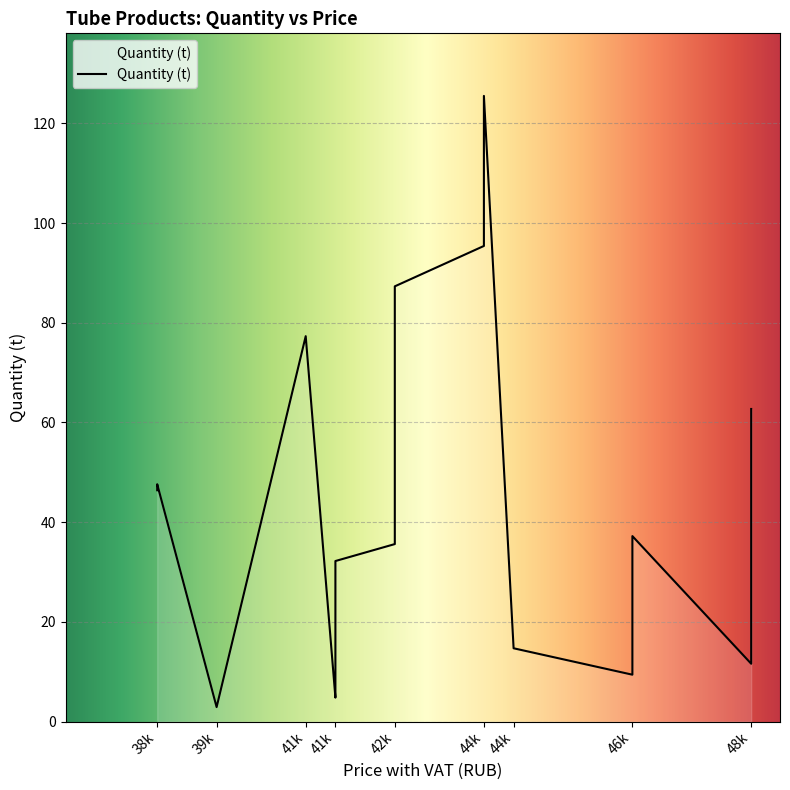

How many distinct data groups are displayed?

1